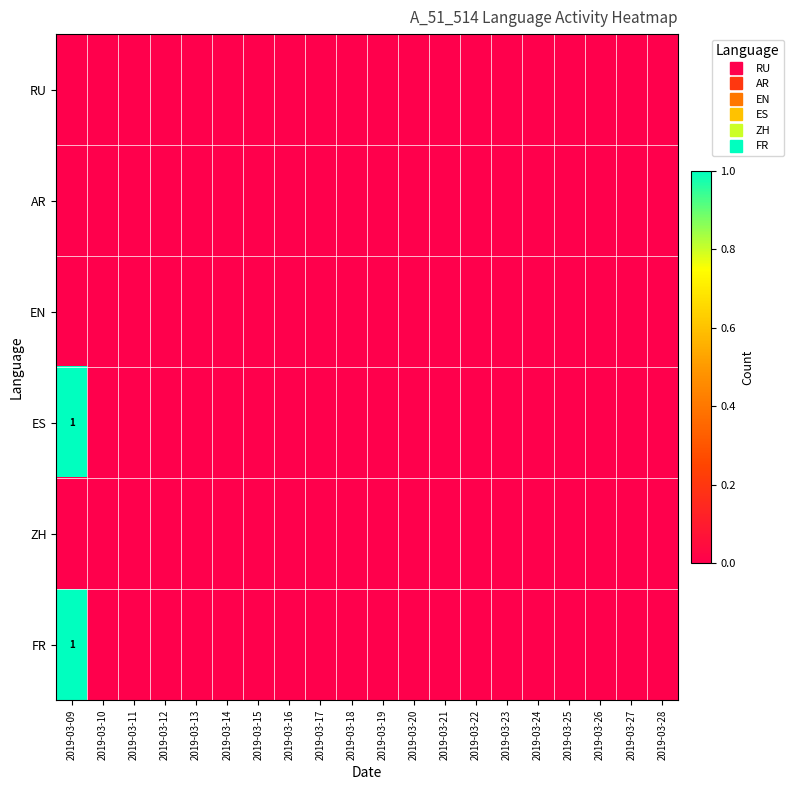

List the labels in order of RU value, smallest first.

2019-03-09, 2019-03-10, 2019-03-11, 2019-03-12, 2019-03-13, 2019-03-14, 2019-03-15, 2019-03-16, 2019-03-17, 2019-03-18, 2019-03-19, 2019-03-20, 2019-03-21, 2019-03-22, 2019-03-23, 2019-03-24, 2019-03-25, 2019-03-26, 2019-03-27, 2019-03-28